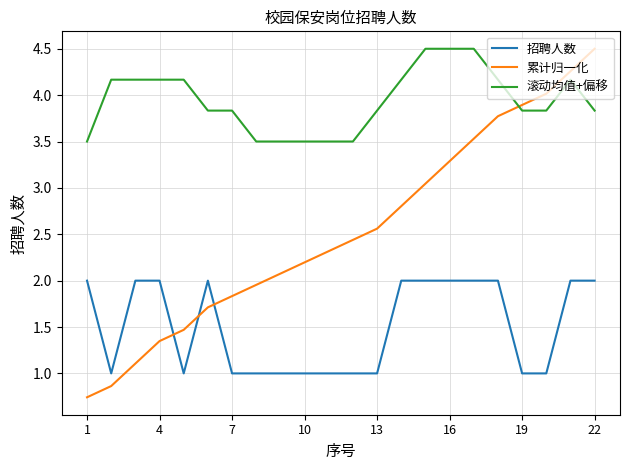

Which series has the largest range (max minus min)?

累计归一化